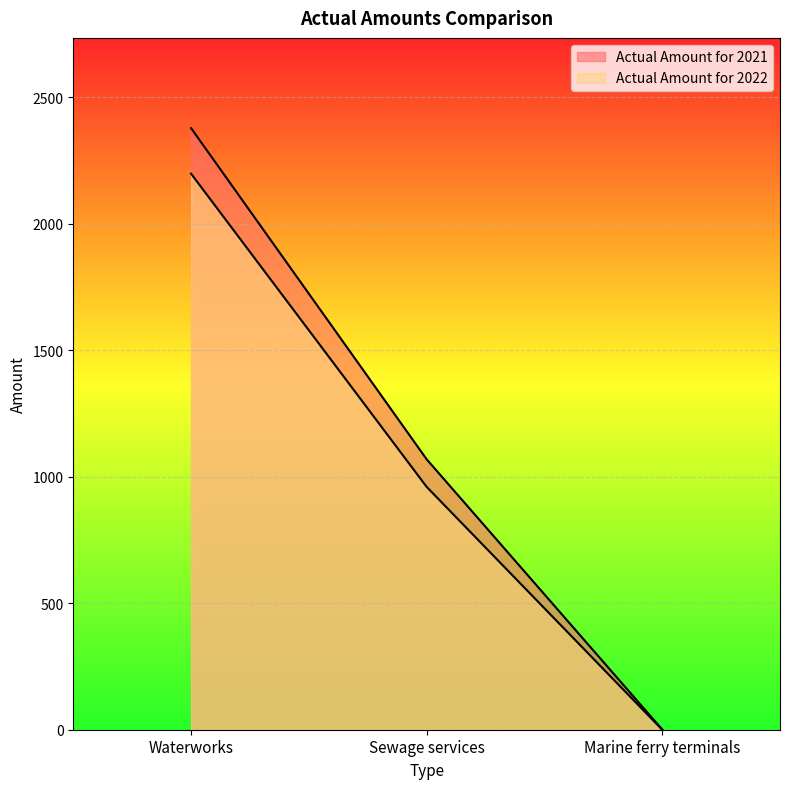

At which label does Actual Amount for 2022 reach its minimum?

Marine ferry terminals